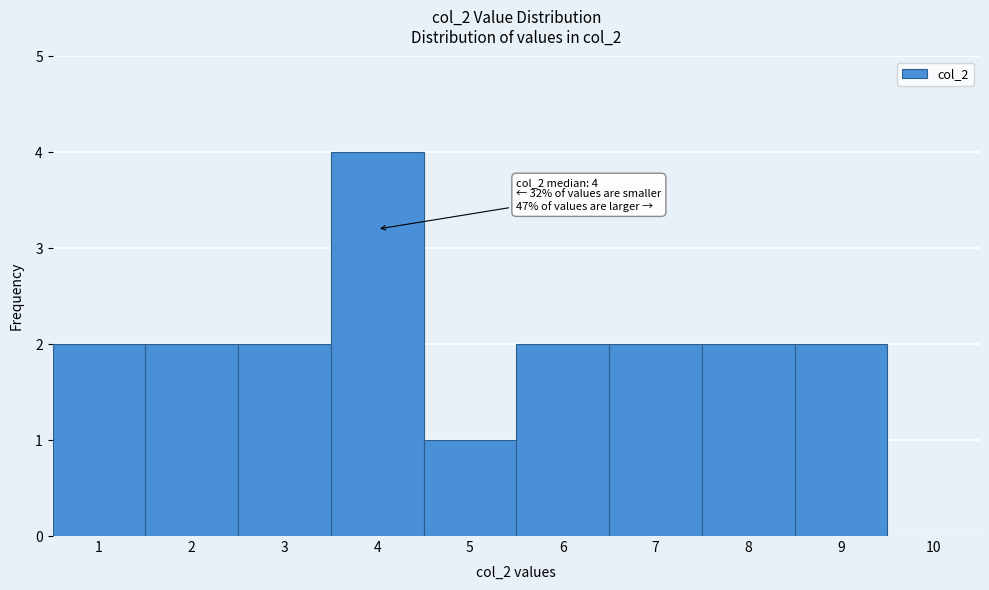

Which range on the x-axis has the tallest bar?

3.5 to 4.5